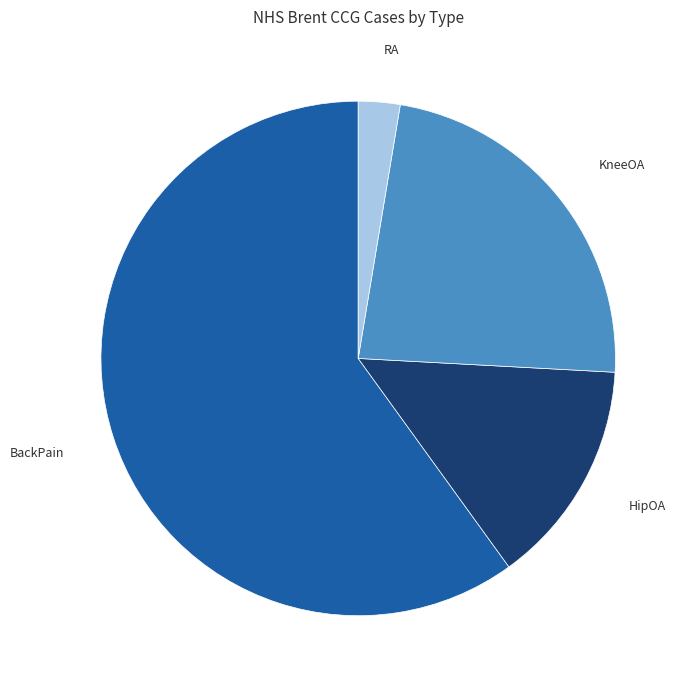

How many slices are in this pie chart?

4